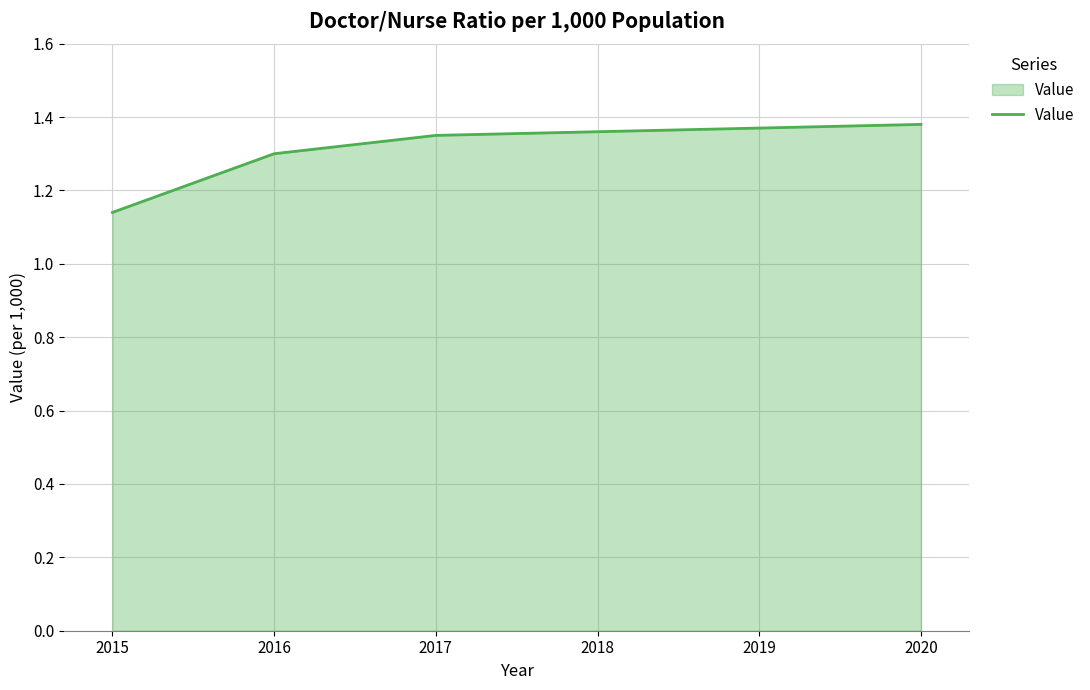

At which category does the chart reach its minimum across all series?

2015